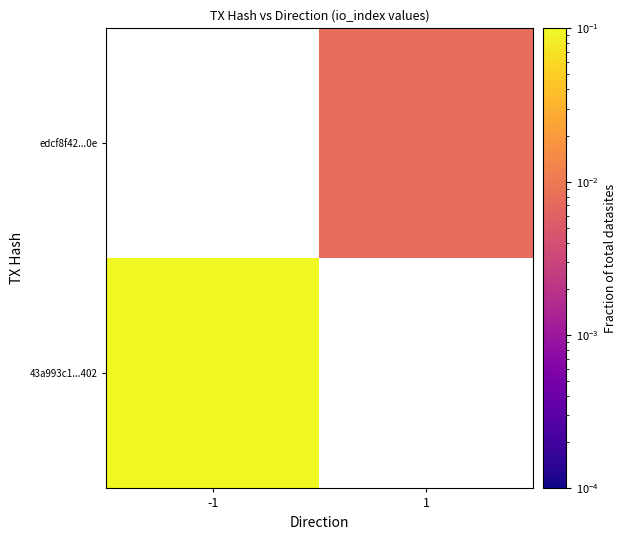

The edcf8f42...0e series shows 0.0 at 1. True or false?

False